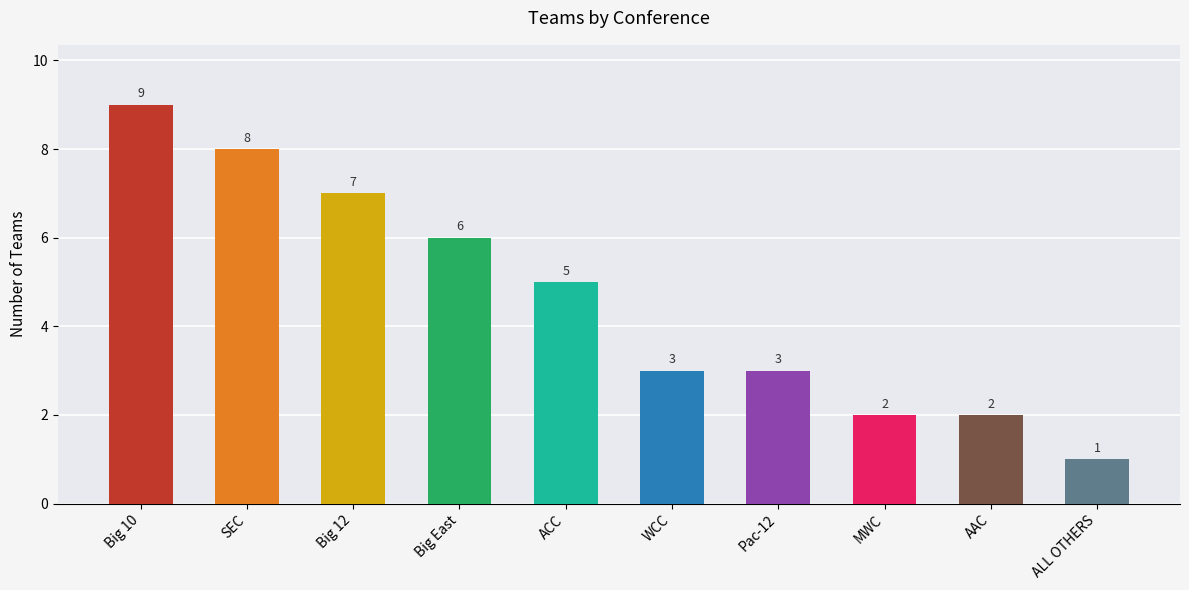

What is the change in value from WCC to AAC?

-1